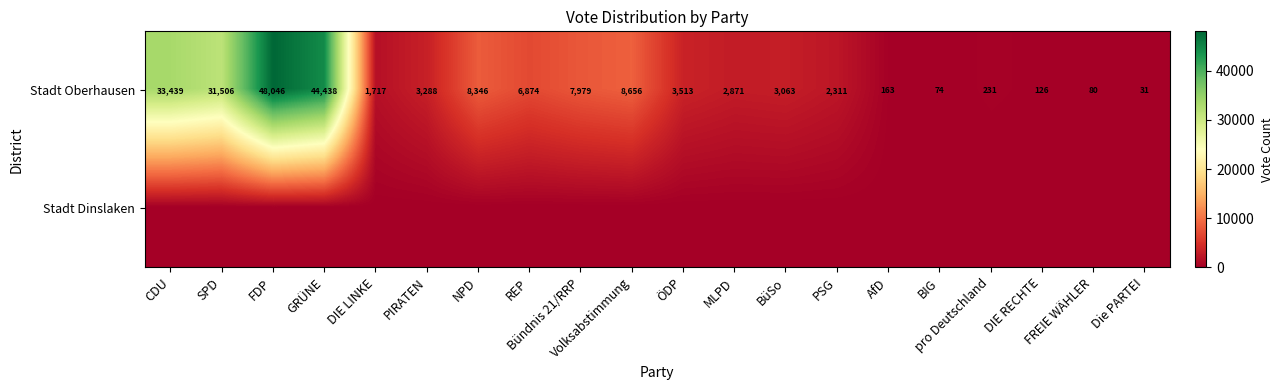

What is the difference between the second highest and second lowest values in the Stadt Oberhausen series?

44364